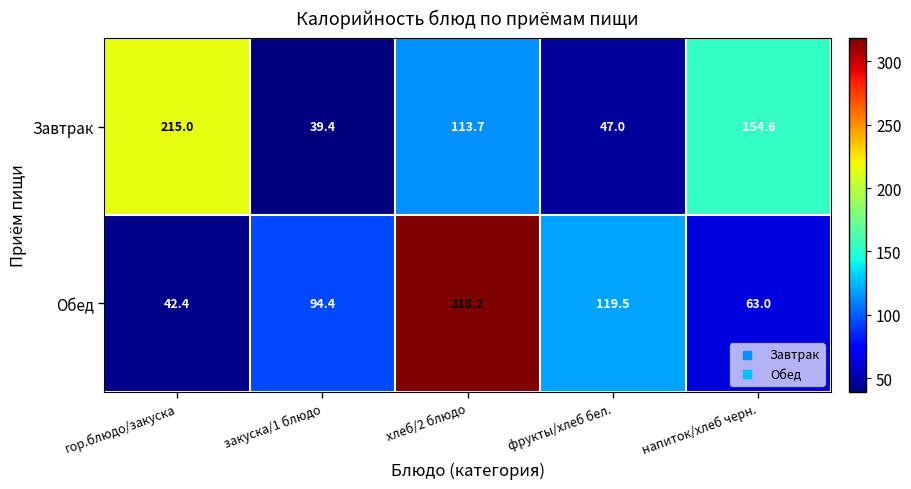

What is the difference between the maximum and minimum values in the Обед series?

275.8